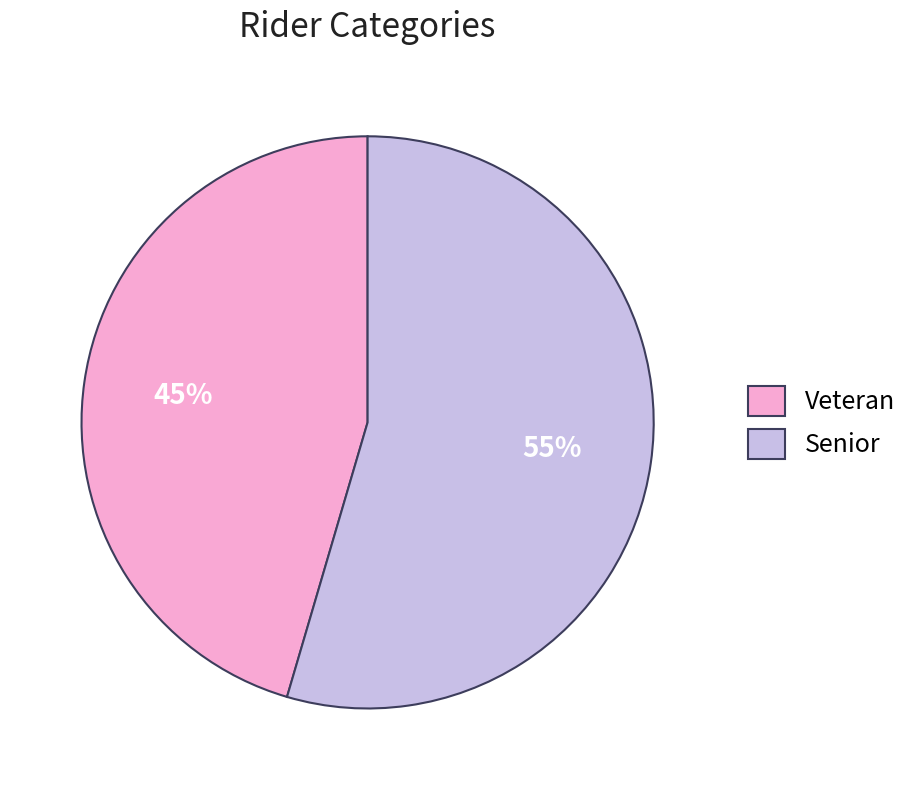

How many segments does this pie chart have?

2